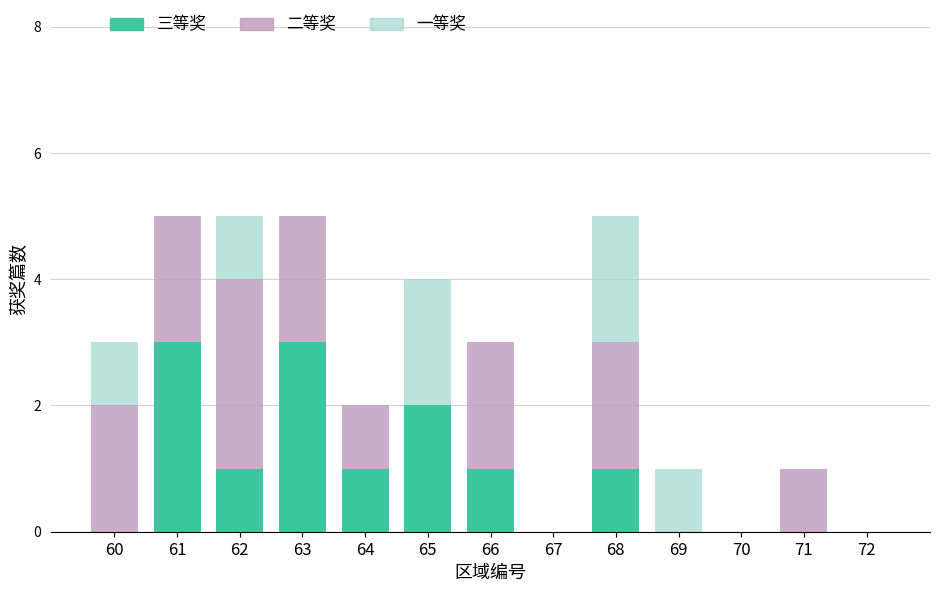

What is the total value across all series at 63?

5